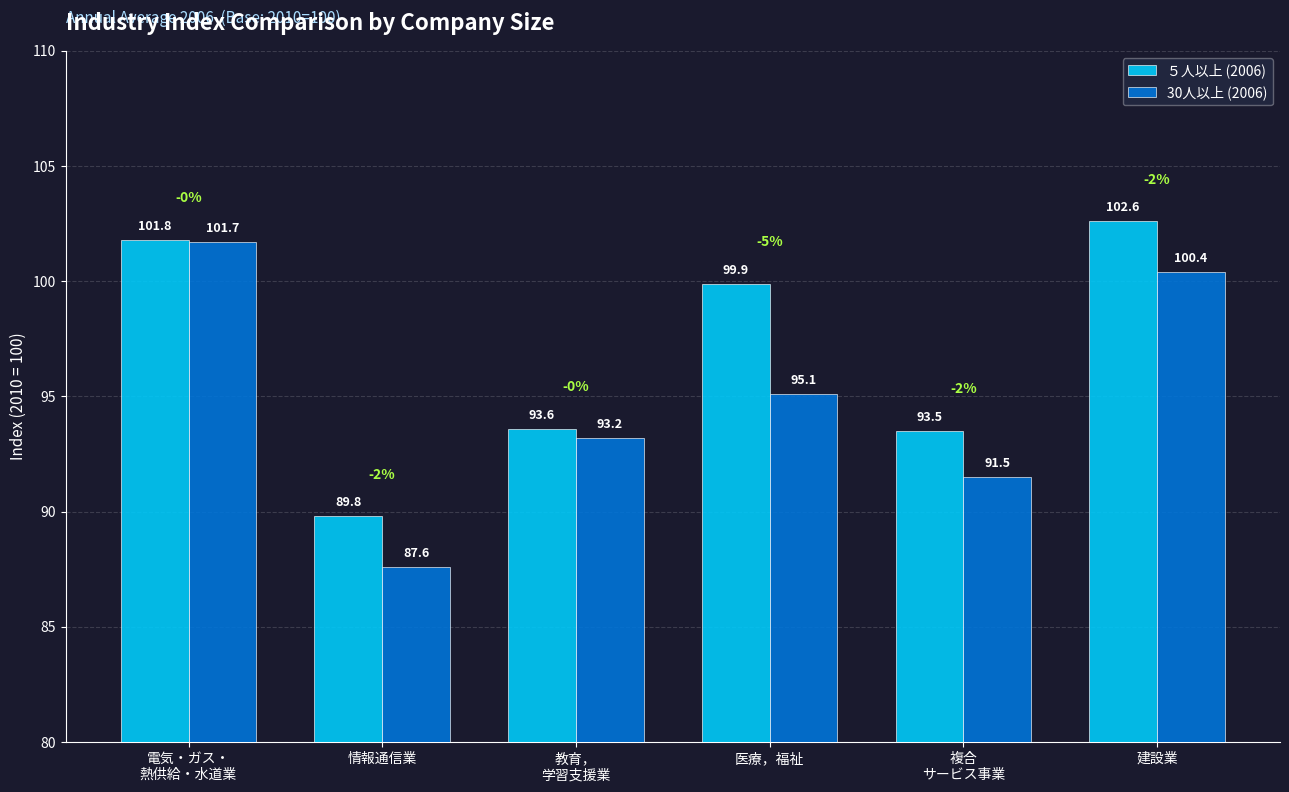

At which category is the sum across all series the highest?

電気・ガス・
熱供給・水道業